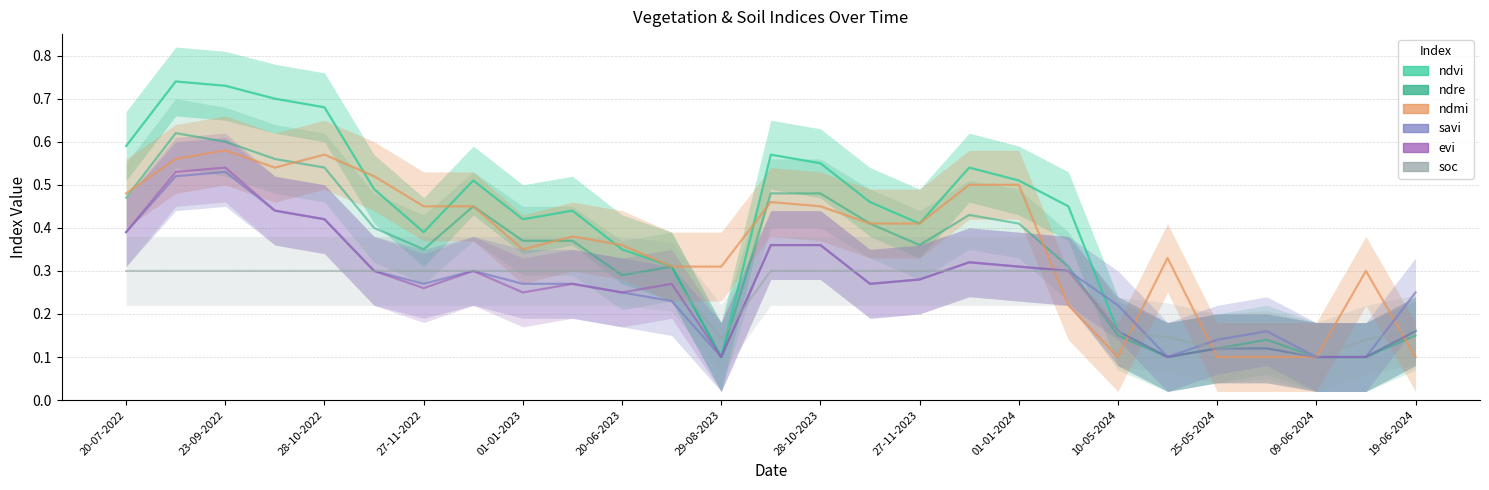

Rank the categories by evi value from lowest to highest.

29-08-2023, 15-05-2024, 09-06-2024, 14-06-2024, 25-05-2024, 04-06-2024, 10-05-2024, 19-06-2024, 01-01-2023, 20-06-2023, 27-11-2022, 11-01-2023, 10-07-2023, 12-11-2023, 27-11-2023, 12-11-2022, 12-12-2022, 11-01-2024, 01-01-2024, 12-12-2023, 13-10-2023, 28-10-2023, 20-07-2022, 28-10-2022, 08-10-2022, 03-09-2022, 23-09-2022